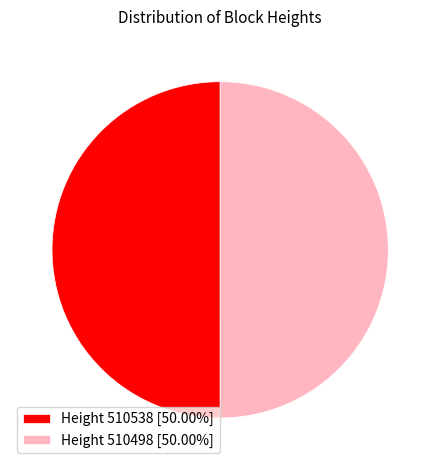

Approximately how many times larger is the value at Height 510498 [50.00%] compared to Height 510538 [50.00%]?

1.0